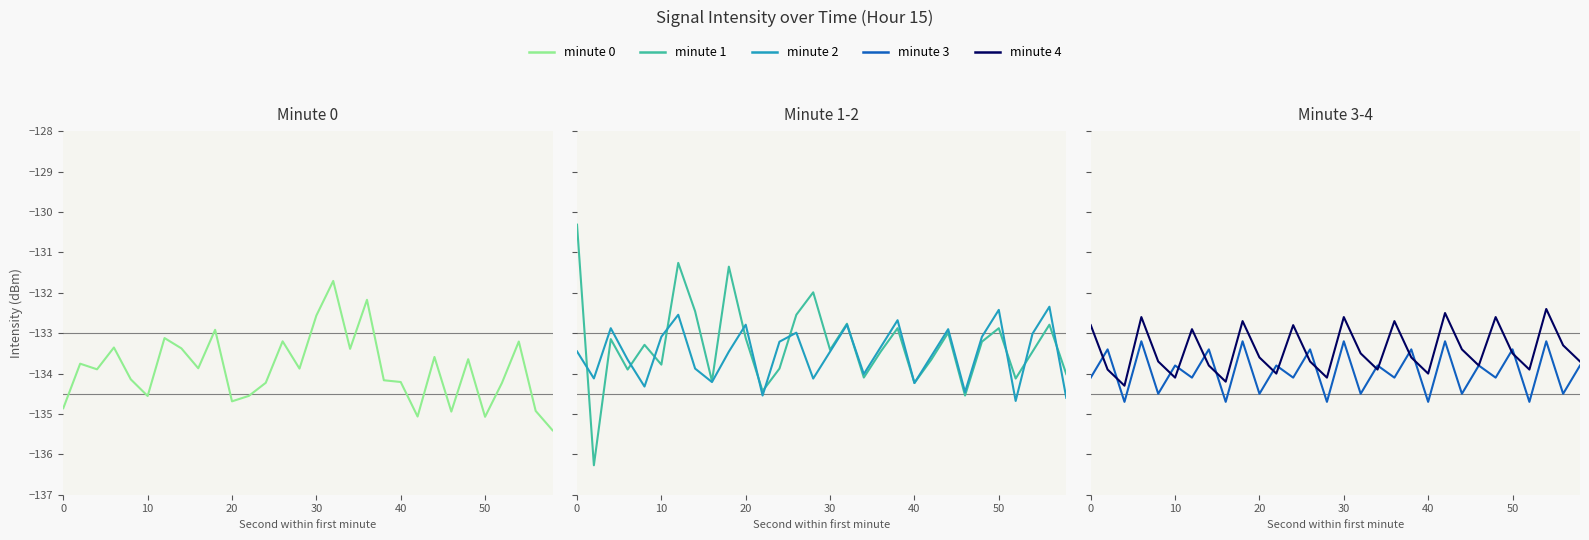

What is the lowest value of the minute 1 series?

-136.3